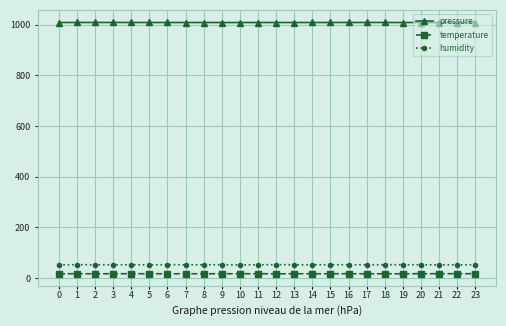

Is the value of humidity at 19 greater than the value of pressure at 3?

No